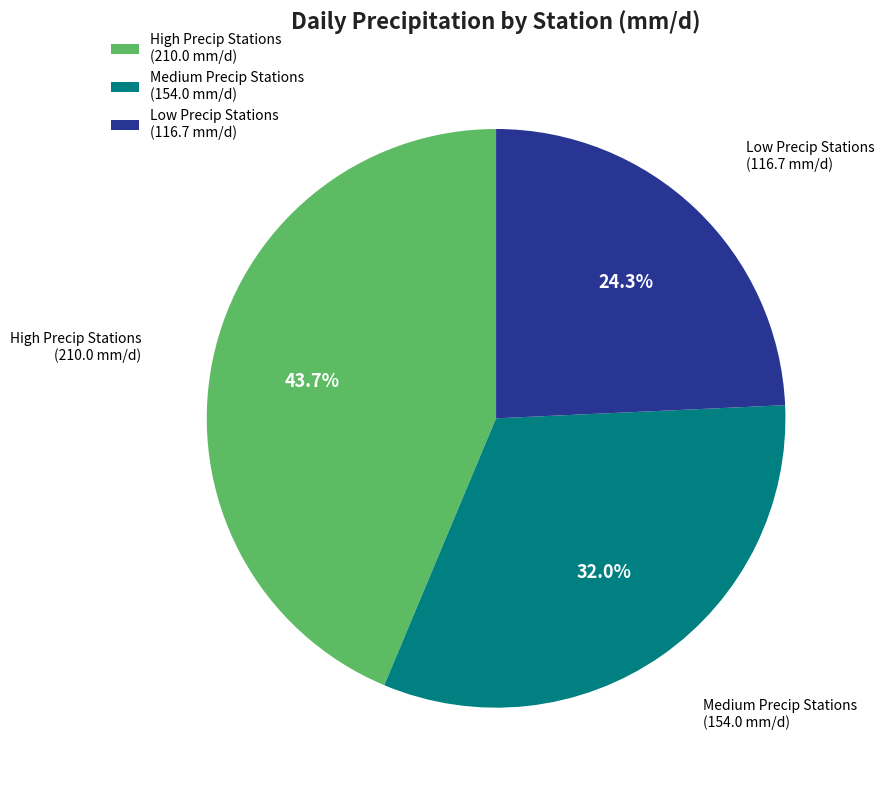

Between Medium Precip Stations and Low Precip Stations, which is larger?

Medium Precip Stations